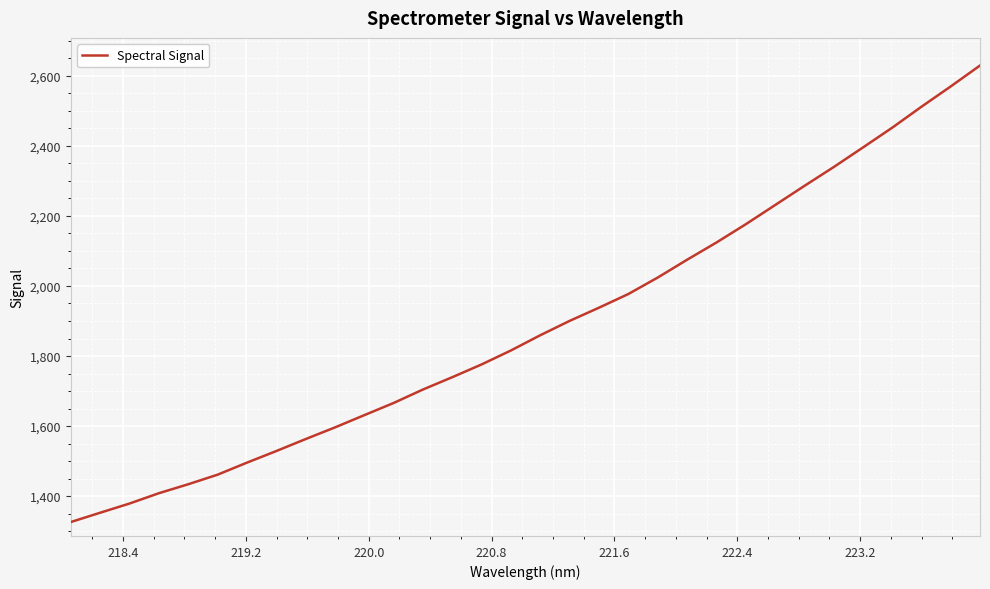

Does the chart have visible grid lines?

Yes